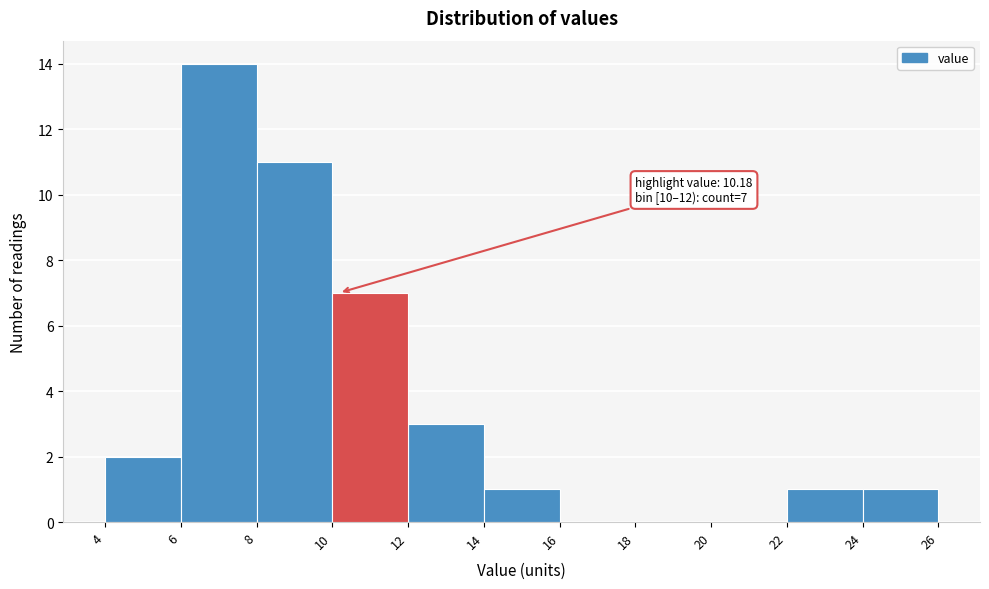

Which range on the x-axis has the tallest bar?

6 to 8